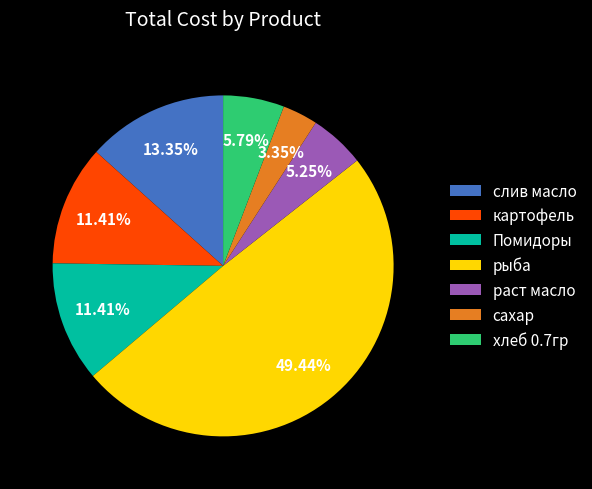

What percentage is the картофель slice, to the nearest percent?

11%